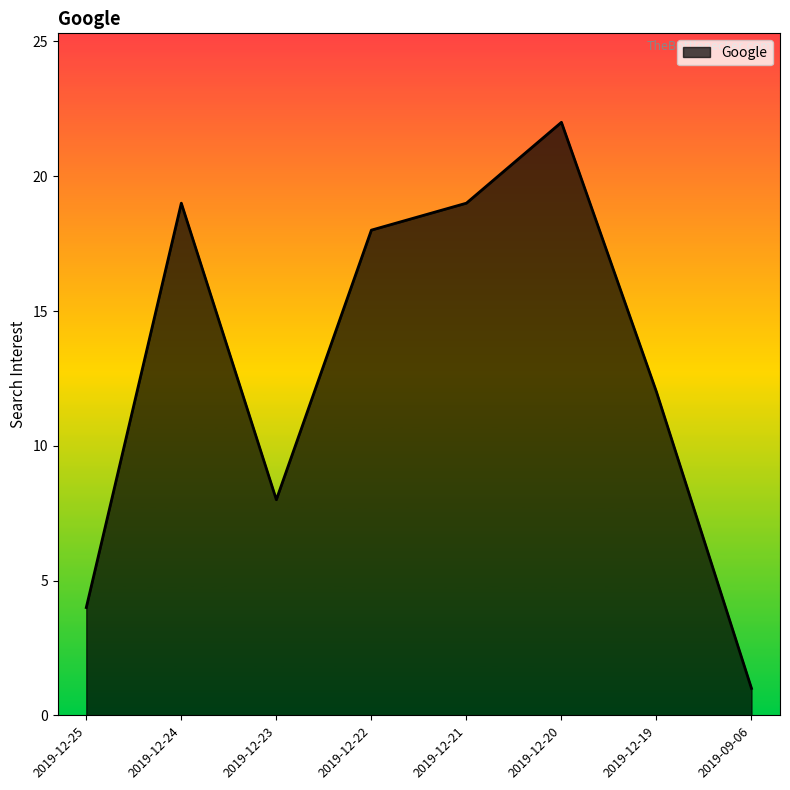

What is the difference between the maximum and second lowest values?

18